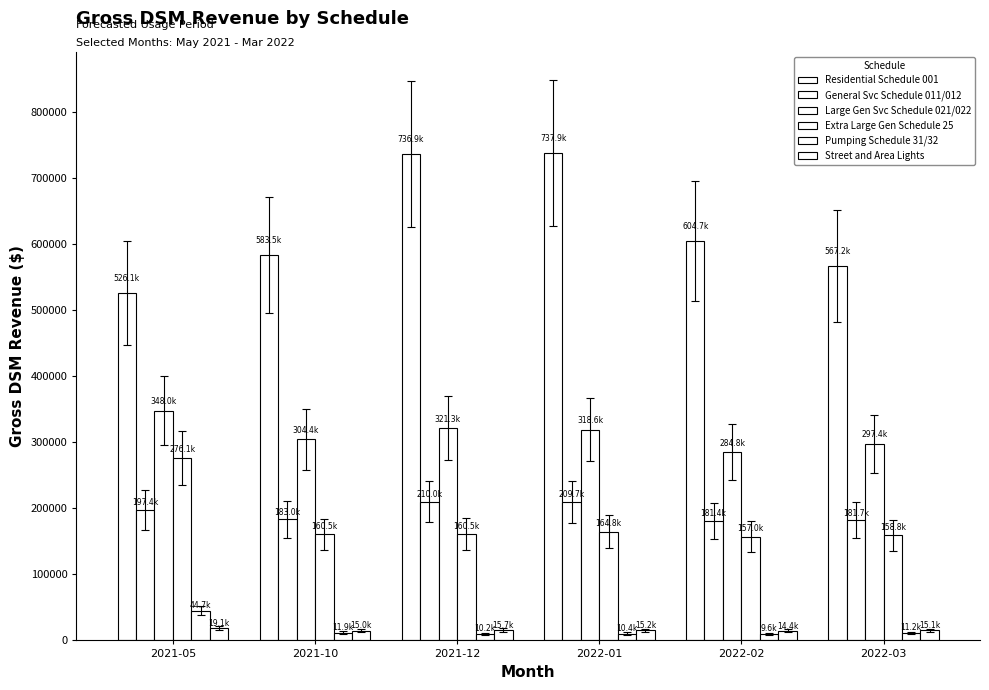

Is the value of Extra Large Gen Schedule 25 at 2022-03 greater than the value of Large Gen Svc Schedule 021/022 at 2021-10?

No